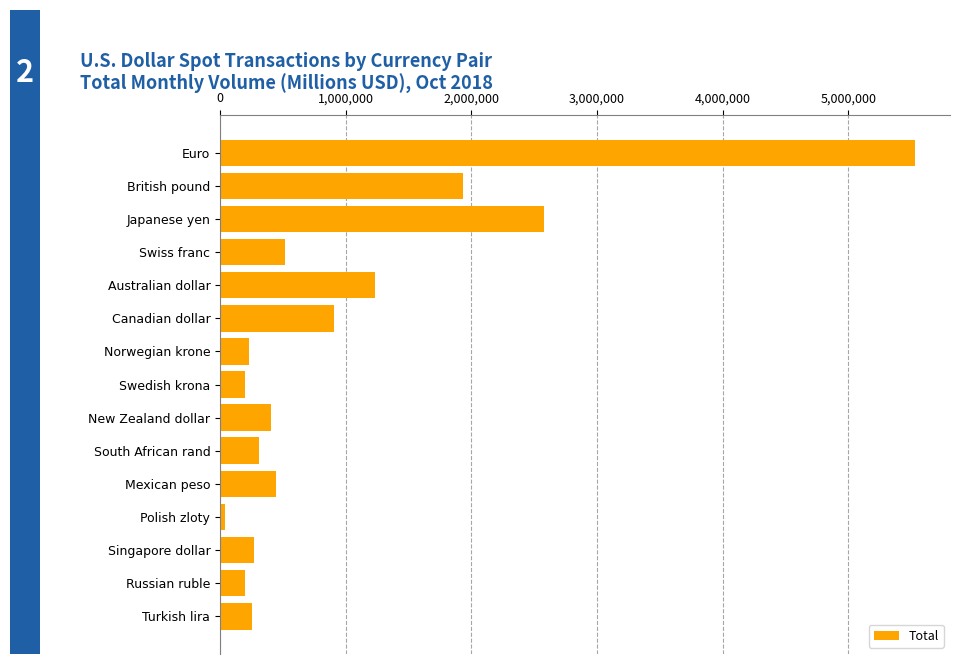

How many bars are there in total?

15